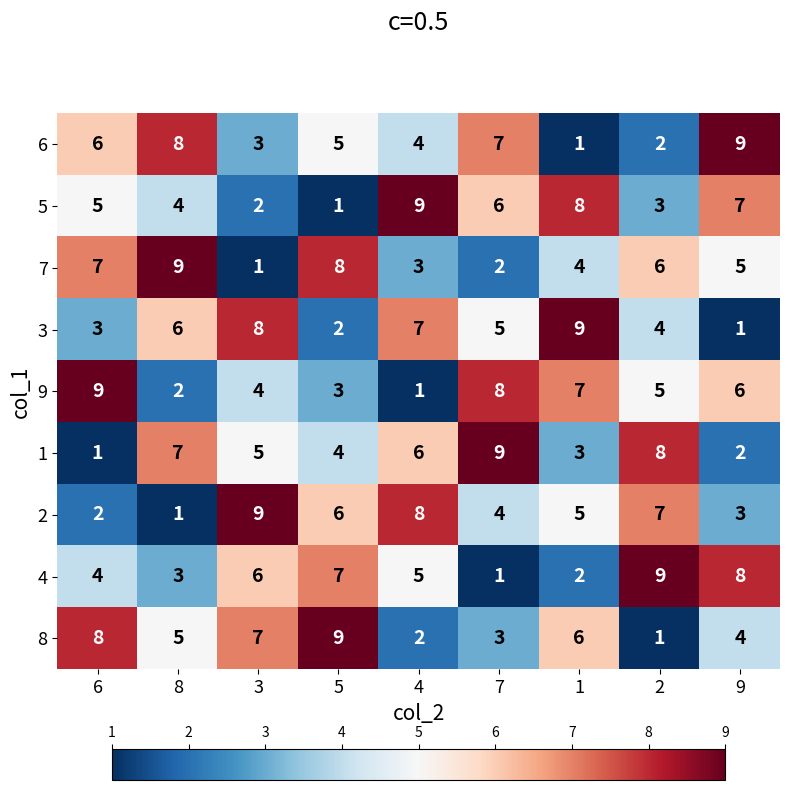

How many series are shown in this chart?

9